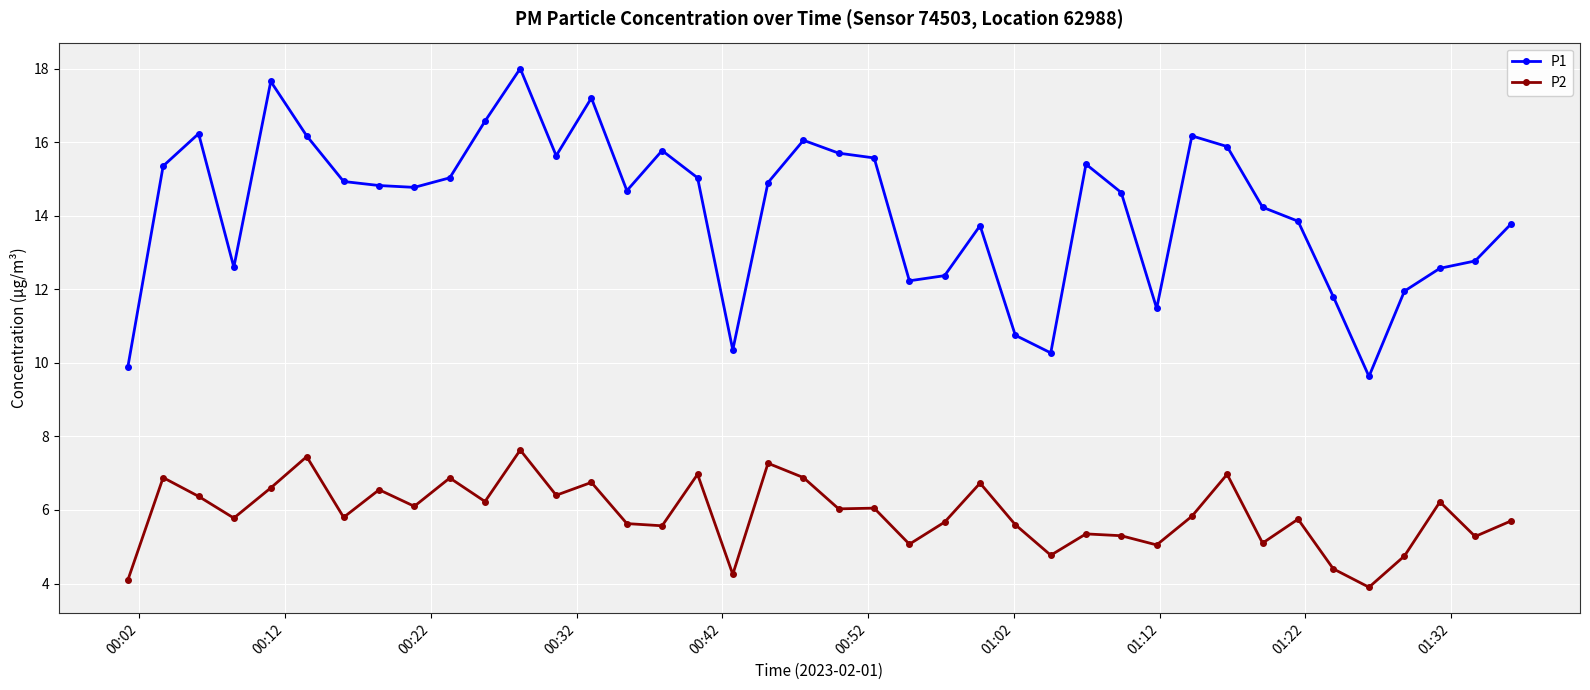

List the series in order of their overall mean, lowest first.

P2, P1